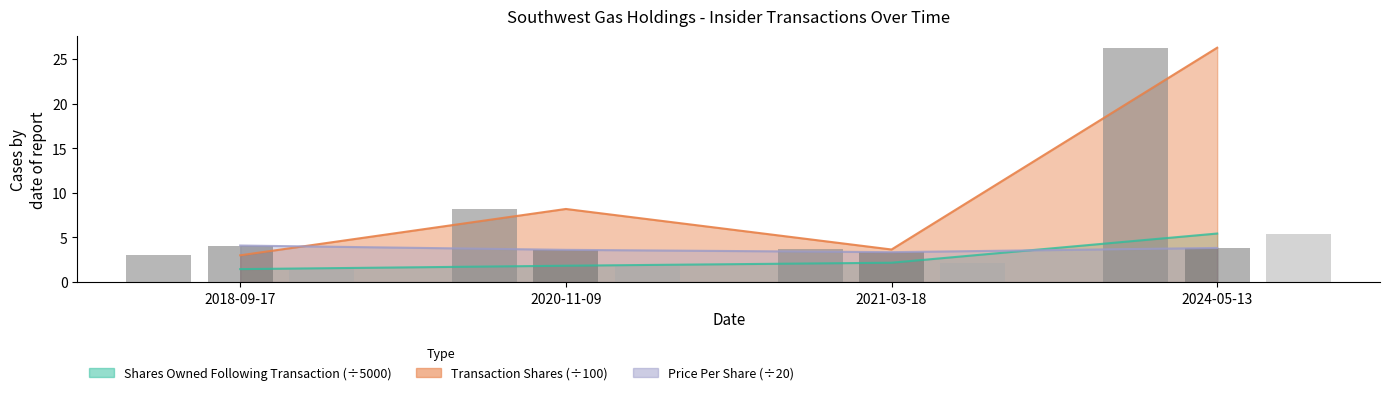

What is the lowest value of the transactionPricePerShare series?

3.4